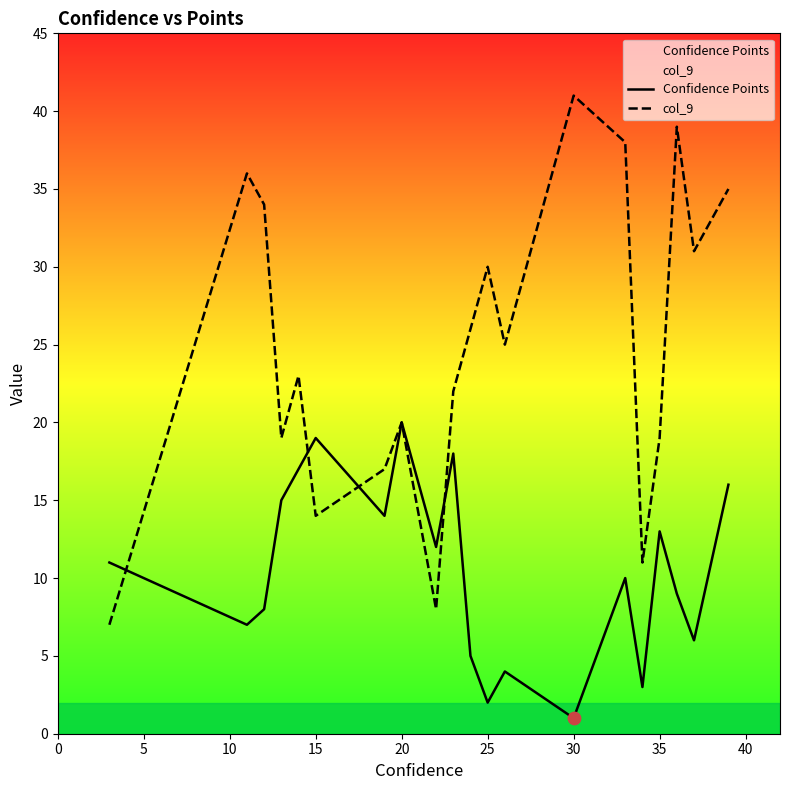

Which series has the largest total across all categories?

col_9